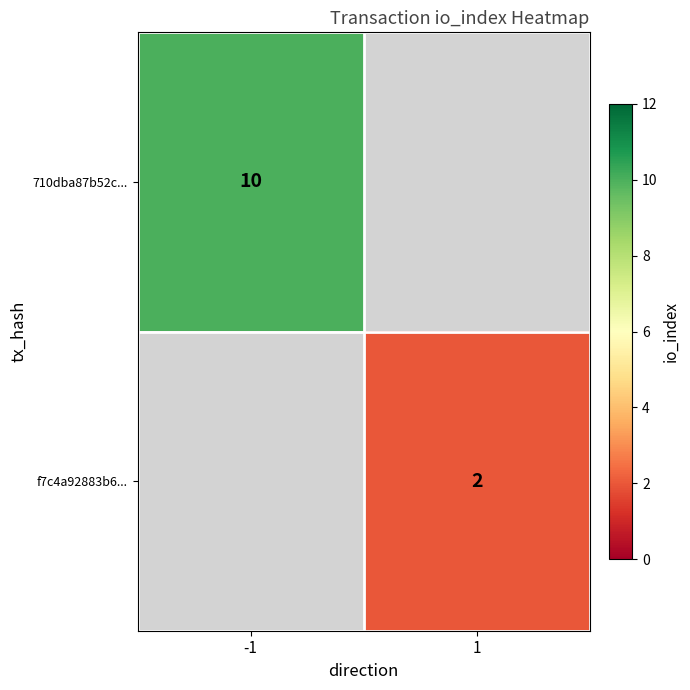

Is it true that 710dba87b52c... equals 10 at -1?

True